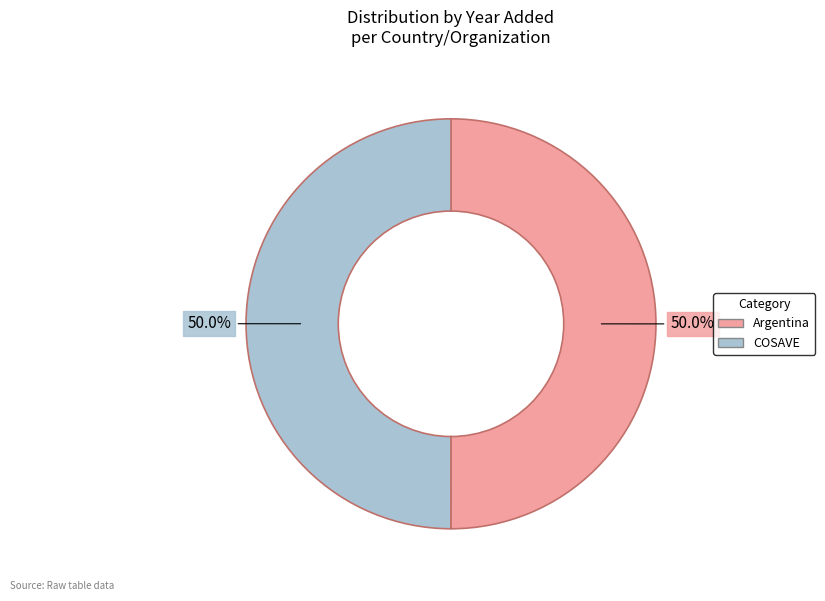

True or false: COSAVE accounts for 38% of the total.

False